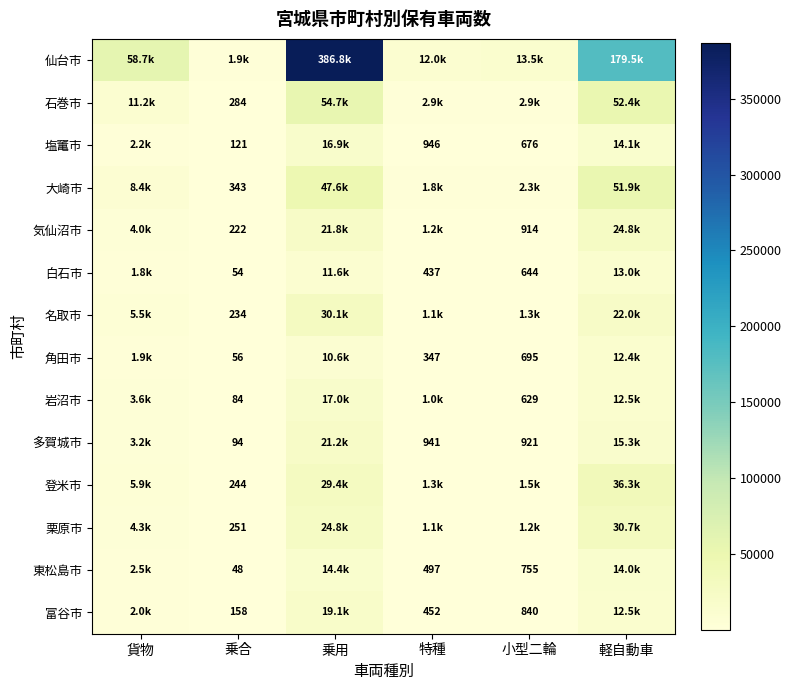

True or false: 岩沼市 has a value of 629 at 小型二輪.

True